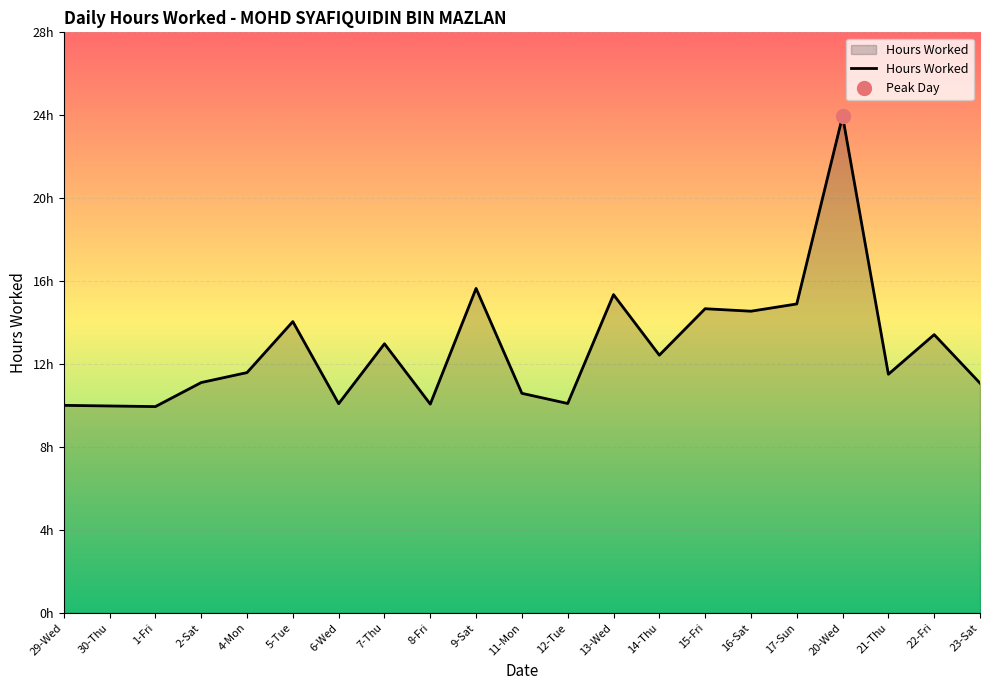

What is the change in value from 6-Wed to 7-Thu?

+2.9